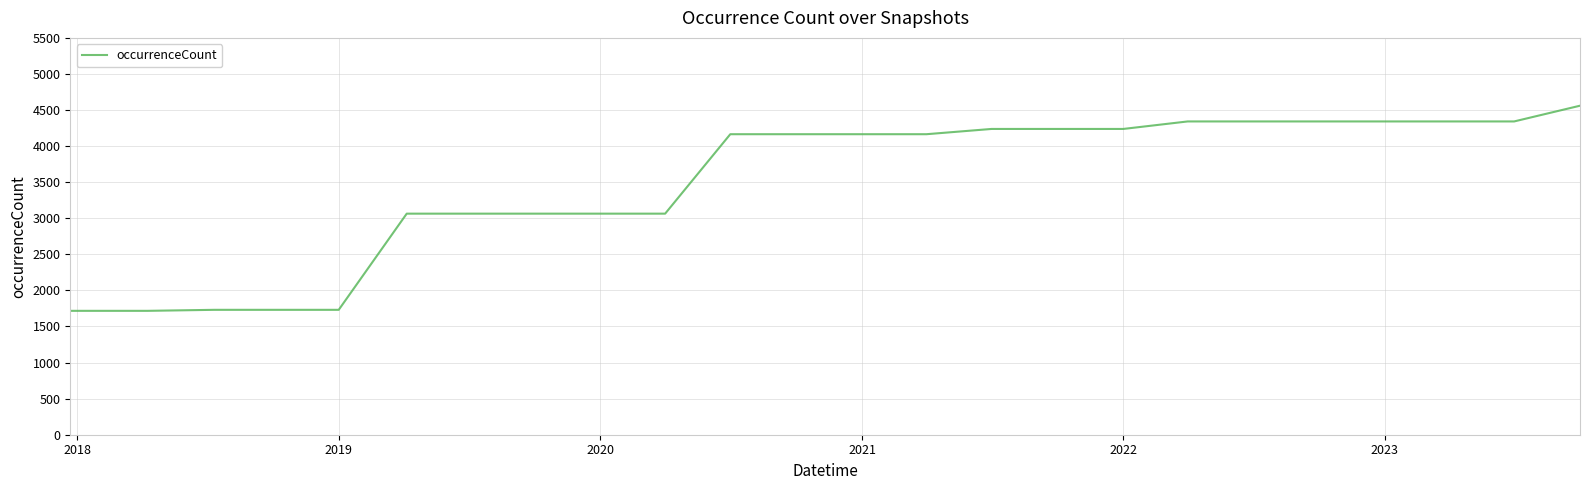

Is this an area chart (filled region under the line)?

No